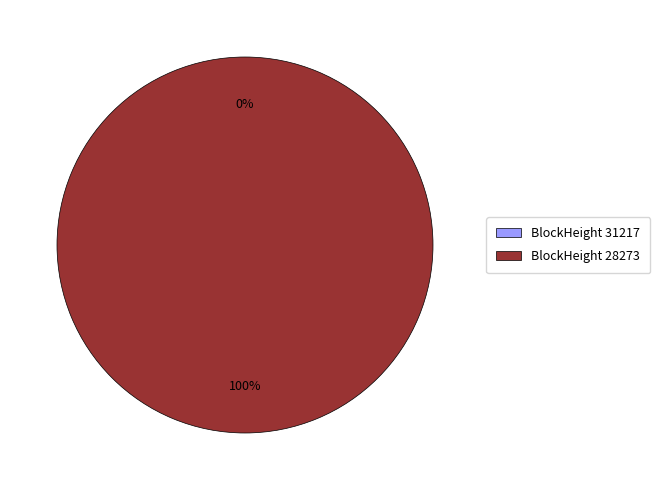

To the nearest percent, what is the average slice percentage?

50%